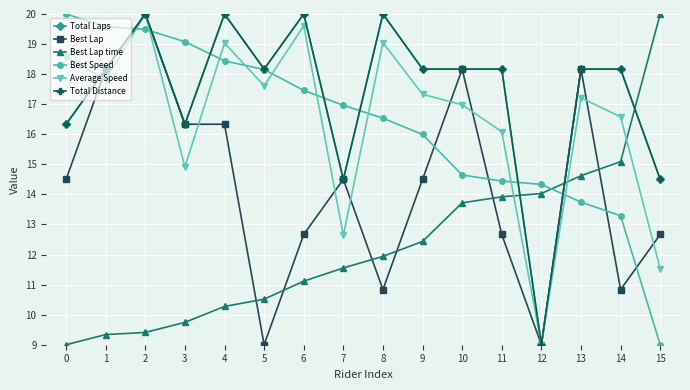

Is this an area chart (filled region under the line)?

No